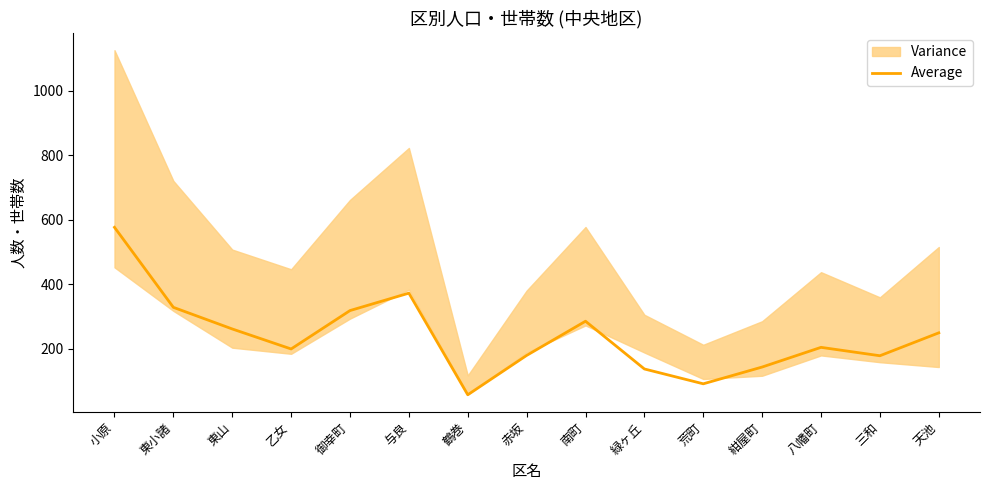

Reading left to right, list all the values displayed in this chart.

576	328	261	199	318	372	57	179	285	137	91	143	204	178	249